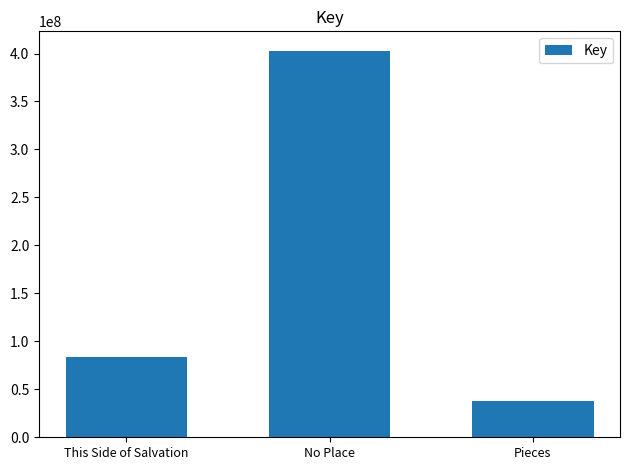

How many series are shown in this chart?

1